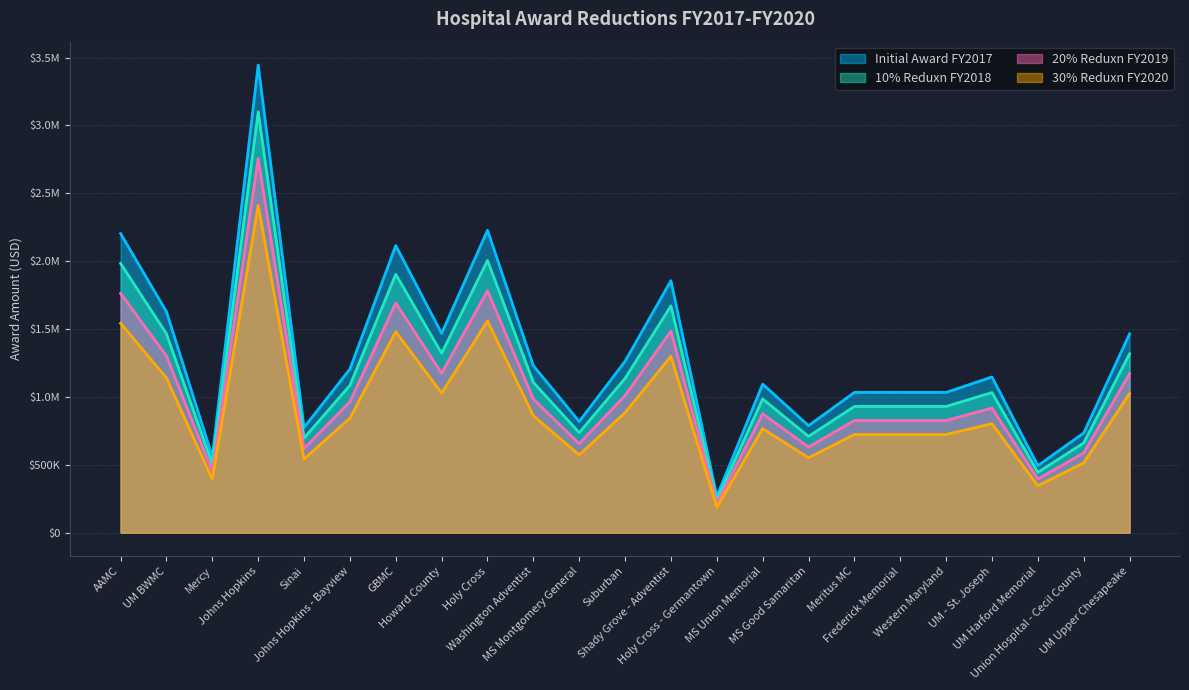

At which label does 20% Reduxn FY2019 reach its minimum?

Holy Cross - Germantown